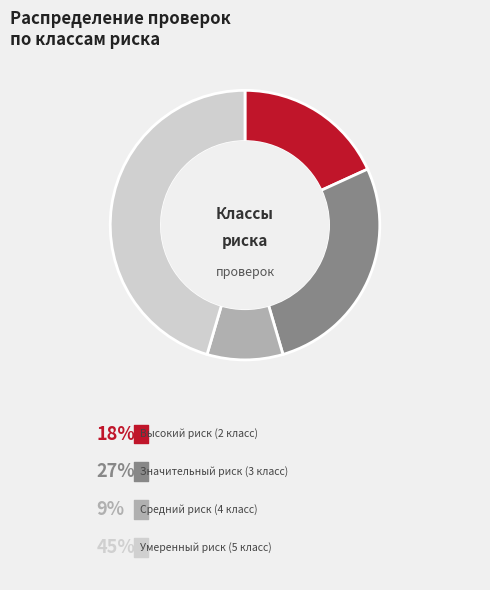

Does Умеренный риск (5 класс) represent more than half of the total?

No